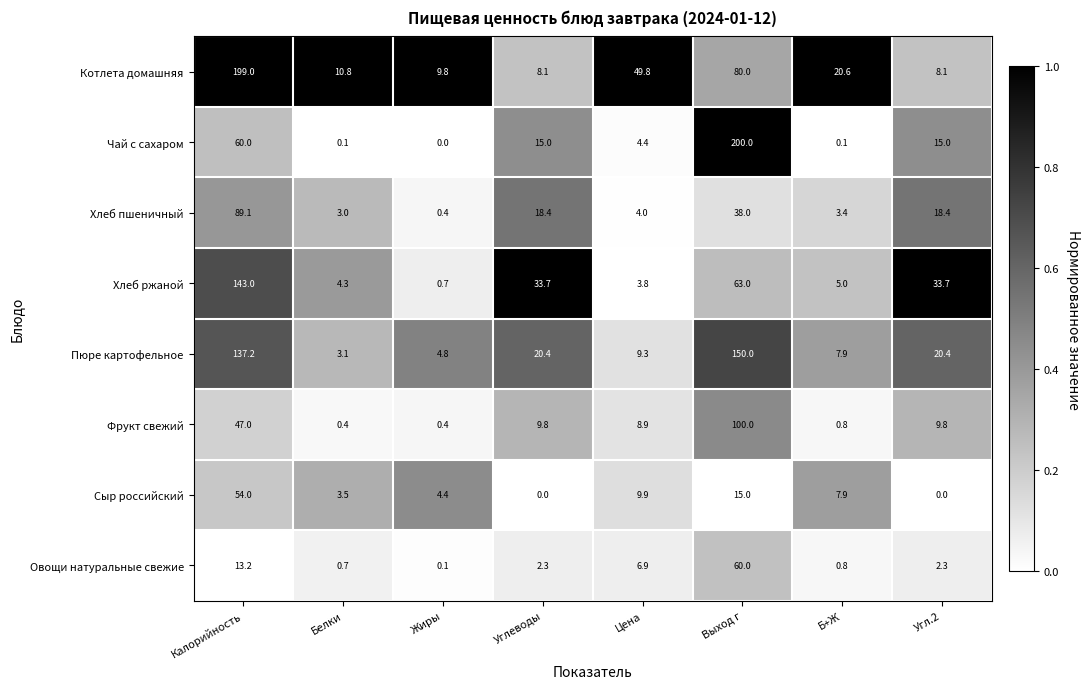

What is the minimum value for Котлета домашняя?

8.1